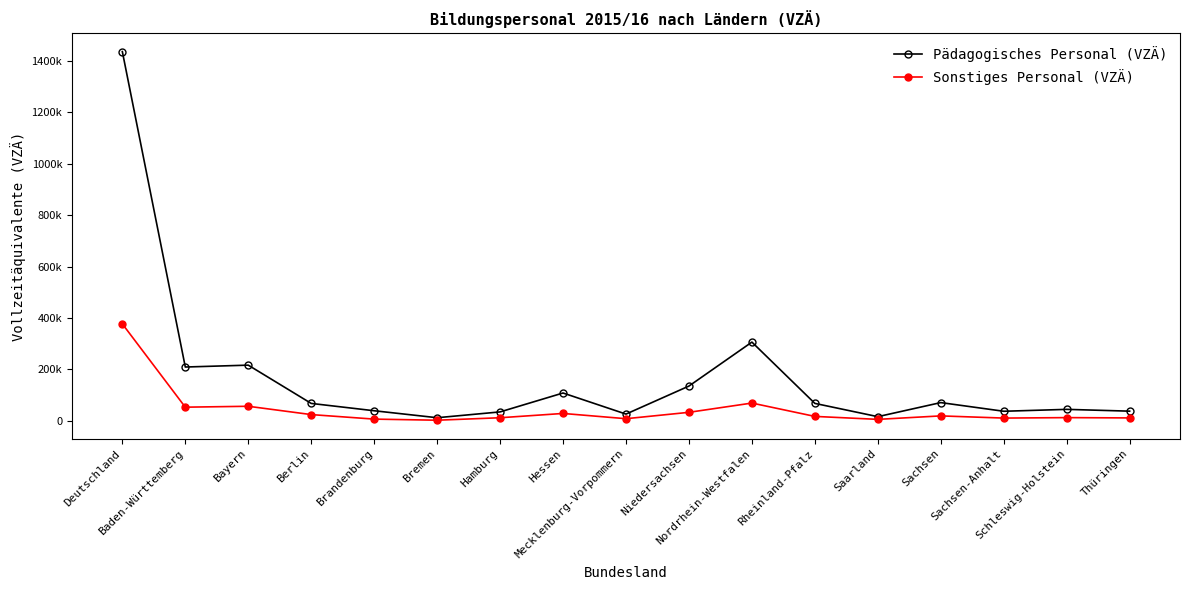

Where is Pädagogisches Personal (VZÄ) nearest to the value 724150?

Nordrhein-Westfalen